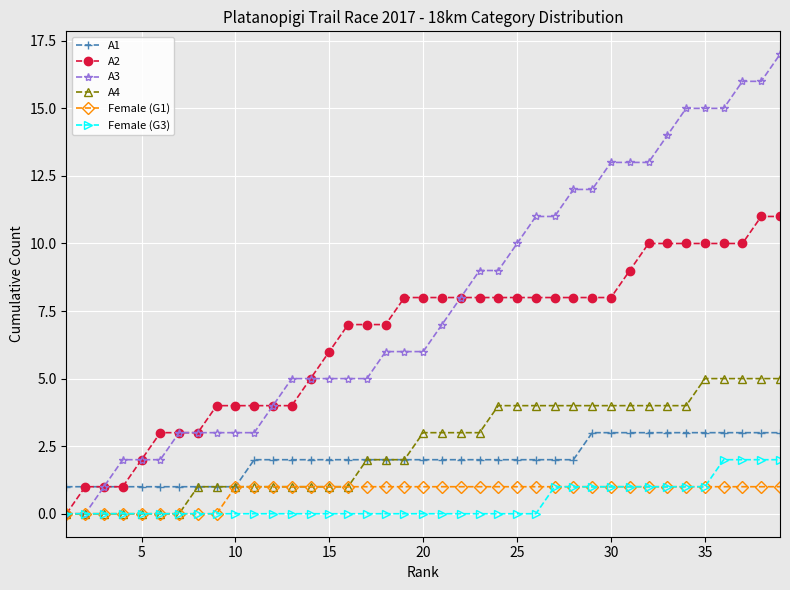

Which series has the widest spread of values?

A3